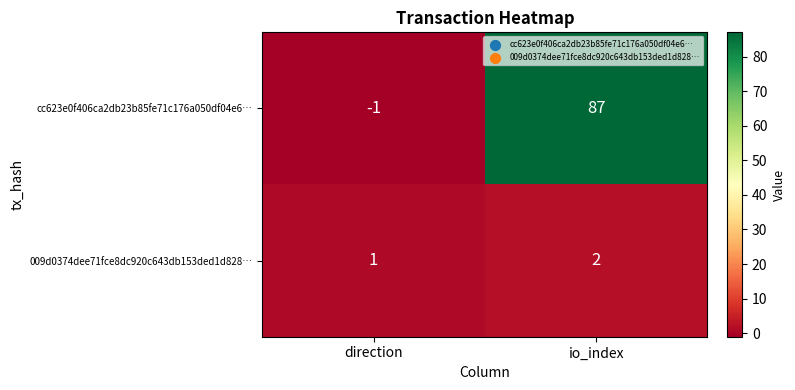

What is the maximum value for cc623e0f406ca2db23b85fe71c176a050df04e6…?

87